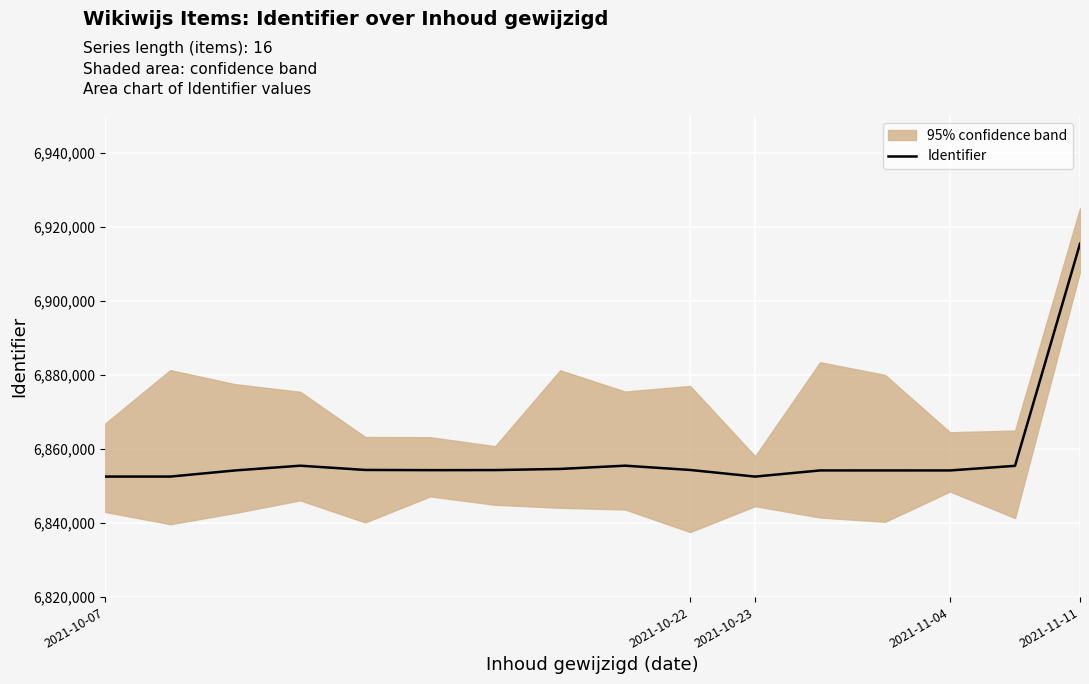

What is the minimum value for Identifier?

6852563